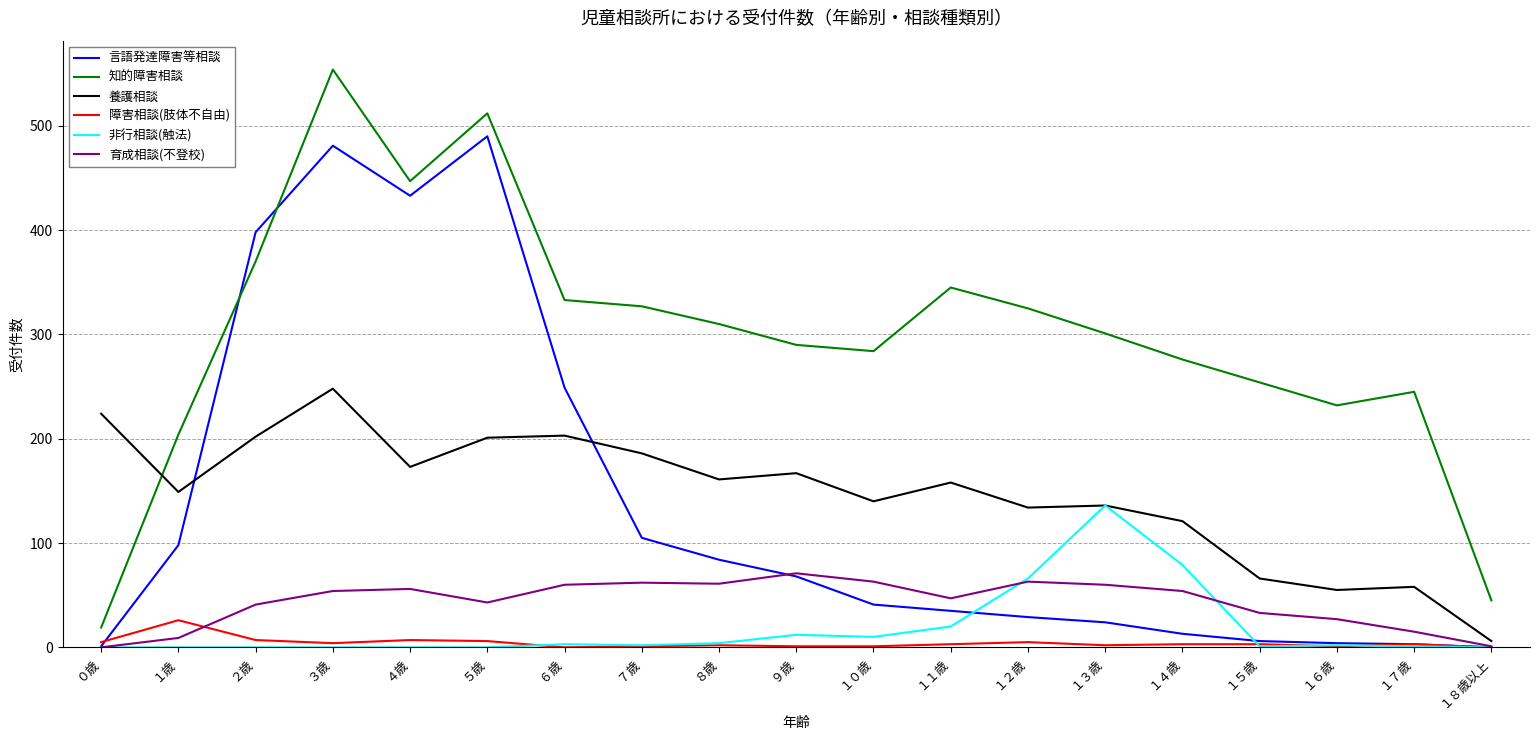

What is the spread (max minus min) of values at ４歳?

447